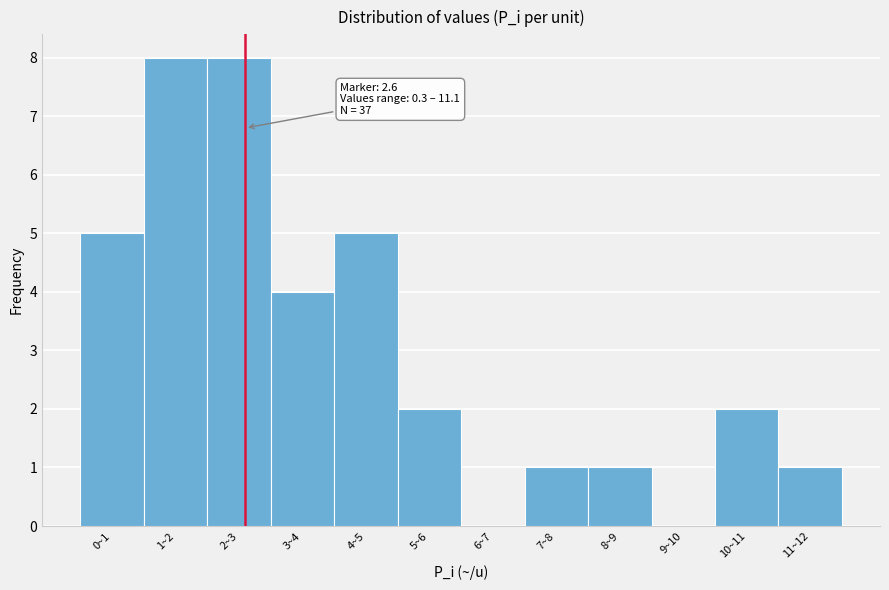

Reading left to right, transcribe all the data shown in this chart.

0~1=5	1~2=8	2~3=8	3~4=4	4~5=5	5~6=2	6~7=0	7~8=1	8~9=1	9~10=0	10~11=2	11~12=1